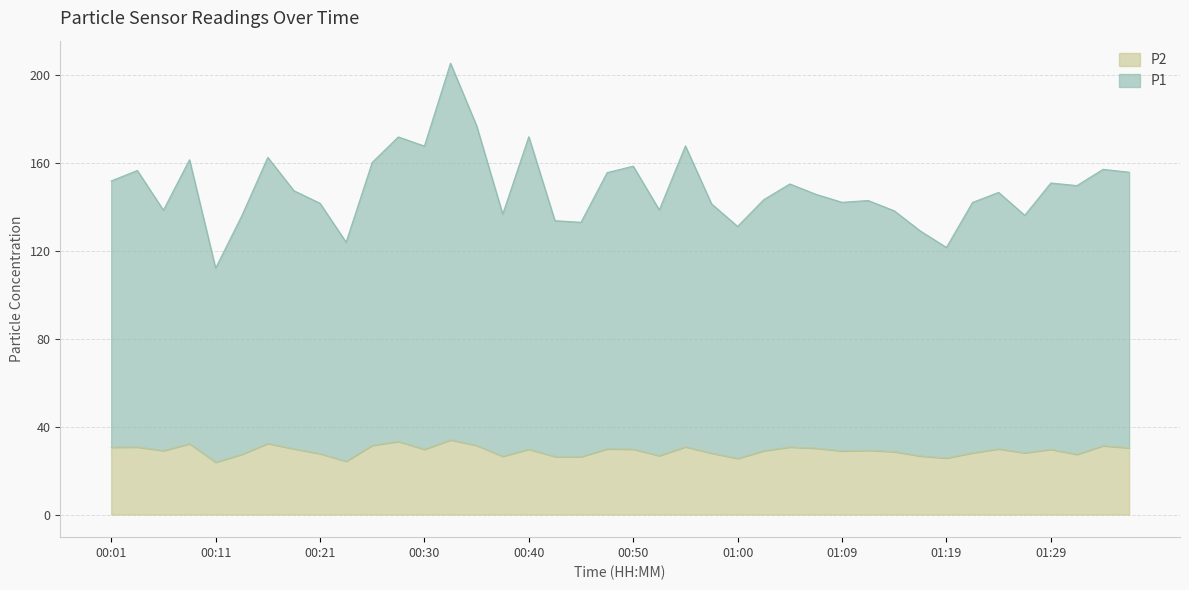

Is the value of P1 at 00:55 greater than the value of P2 at 01:00?

Yes